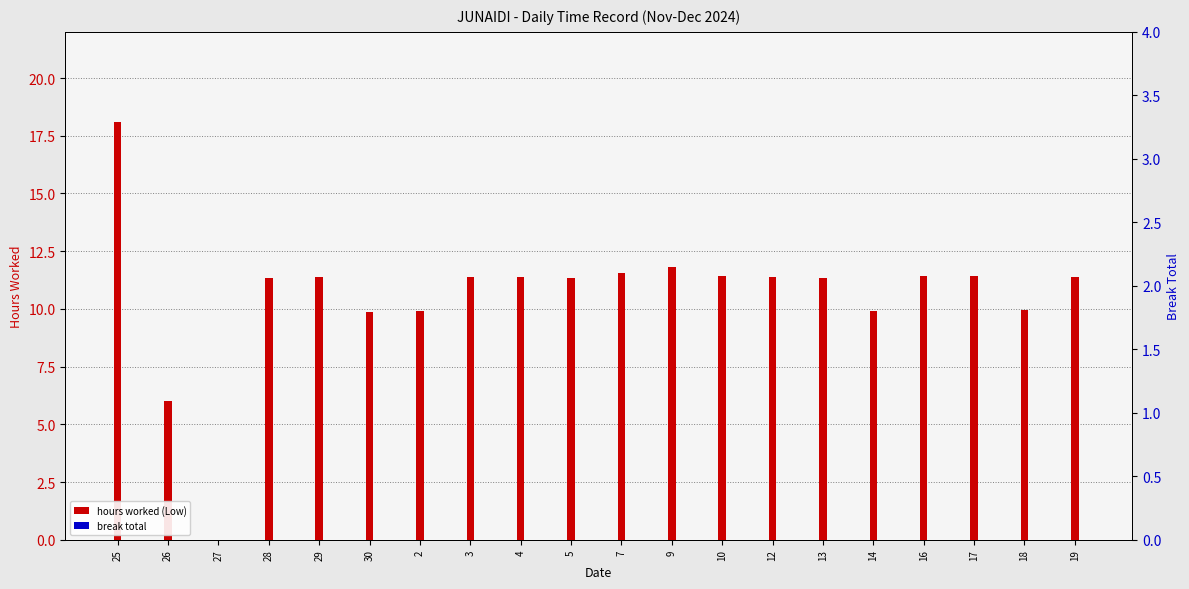

What are all the series names shown in the legend?

hours worked (Low), break total